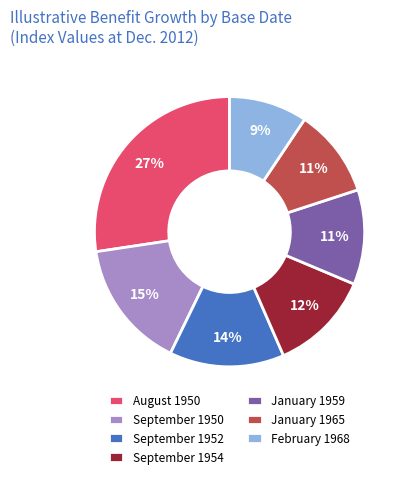

Which category has the biggest portion of the pie?

August 1950